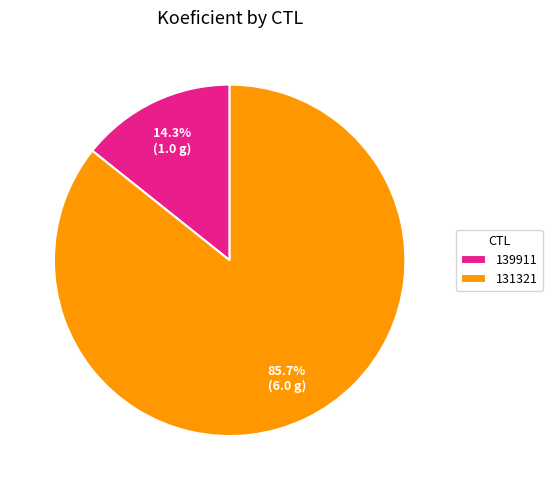

Does 131321 represent more than half of the total?

Yes